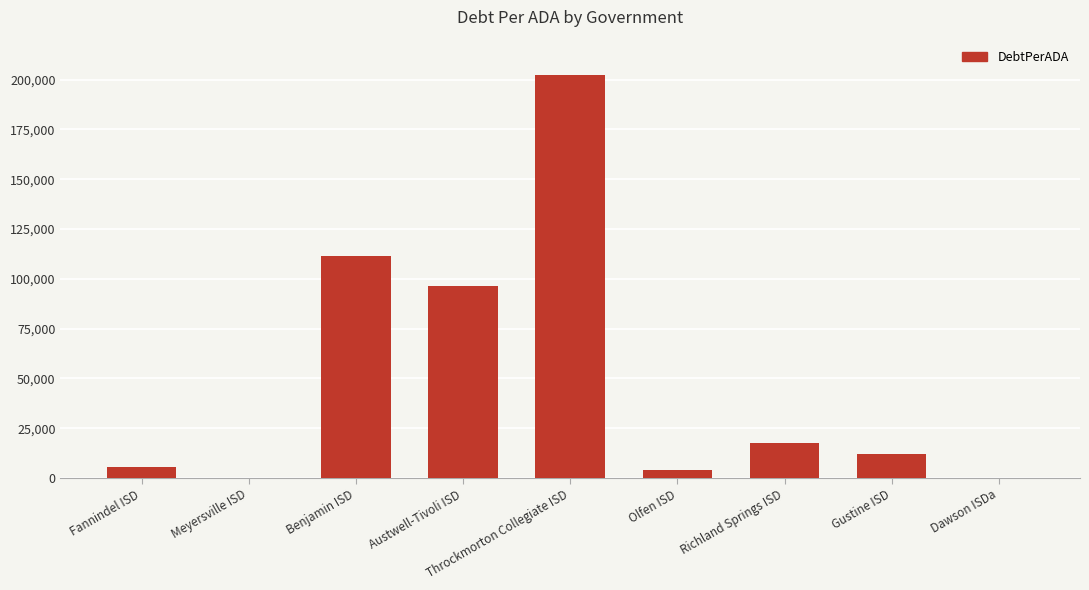

Is it true that the value at Richland Springs ISD is 7297.0?

False